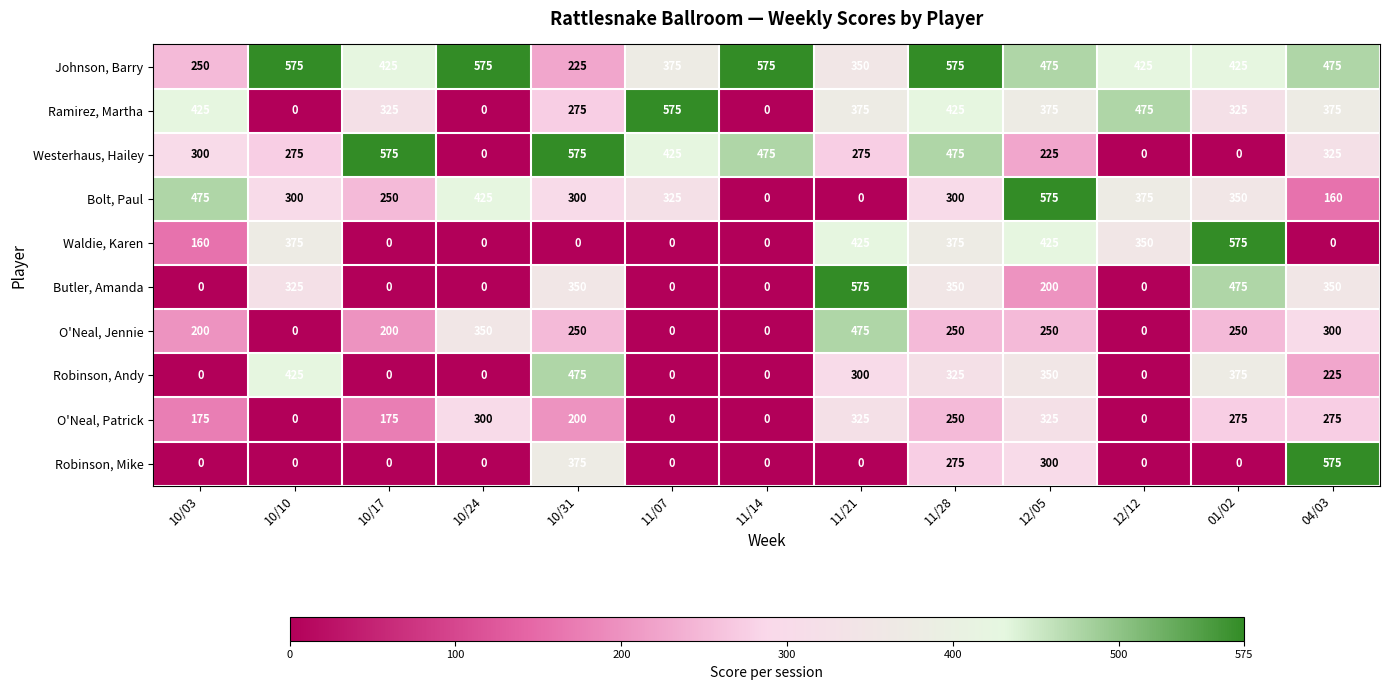

What value does the Robinson, Andy series have at 01/02?

375